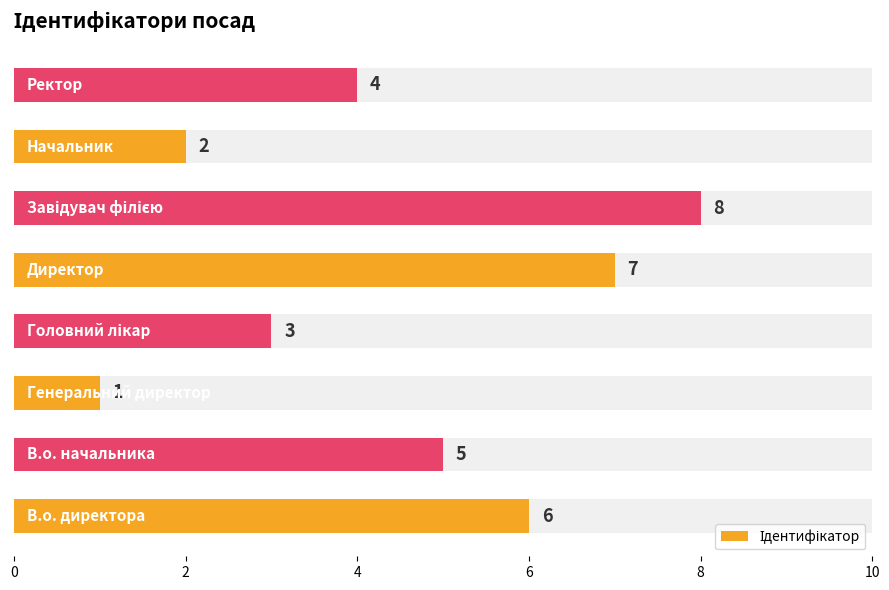

Which has a higher value, 2 or 8?

8